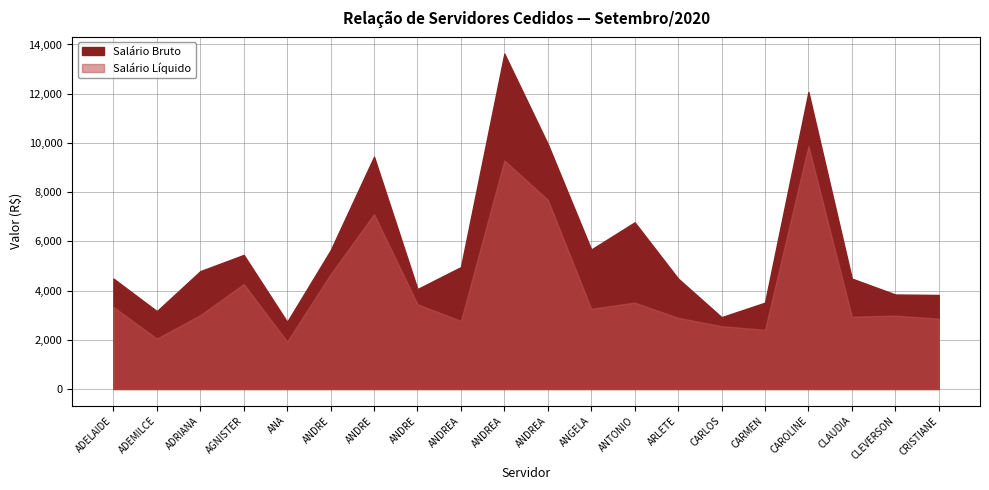

Reading right to left, transcribe all the data shown in this chart.

Salário Bruto: CRISTIANE LOPES FREITAS FREIRE=3820.6	CLEVERSON LUIZ CHAVES=3840.5	CLAUDIA FRANCELINA DE OLIVEIRA E SILVA=4487.4	CAROLINE CHAVES ROMAO E SILVA=12068.5	CARMEN SOCORRO DE ARAUJO MONTEIRO=3508.7	CARLOS ENRIQUE GONCALVES=2919.1	ARLETE RODRIGUES DE SOUZA=4487.4	ANTONIO MARQUES RODRIGUES CHAVES=6772.7	ANGELA DA COSTA CORREA=5668.4	ANDREA MARTINS BRINGEL=9955.1	ANDREA FERREIRA MENDONCA=13626.8	ANDREA DA SILVA ARAUJO=4954.0	ANDRE LUIZ MAYER FERREIRA=4060.6	ANDRE GUSTAVO COSTA DE TOLEDO=9439.5	ANDRE GOMES ROSA DE OLIVEIRA=5637.0	ANA CRISTINA SILVA=2727.2	AGNISTER SOUZA DOS SANTOS=5448.3	ADRIANA LOPES MAGALHAES ROCHA=4789.5	ADEMILCE DE FATIMA CAMILO QUIXABEIRA=3163.6	ADELAIDE TAVARES DA SILVA=4487.4
Salário Líquido: CRISTIANE LOPES FREITAS FREIRE=2858.2	CLEVERSON LUIZ CHAVES=2983.7	CLAUDIA FRANCELINA DE OLIVEIRA E SILVA=2939.0	CAROLINE CHAVES ROMAO E SILVA=9876.7	CARMEN SOCORRO DE ARAUJO MONTEIRO=2407.8	CARLOS ENRIQUE GONCALVES=2553.6	ARLETE RODRIGUES DE SOUZA=2893.5	ANTONIO MARQUES RODRIGUES CHAVES=3511.0	ANGELA DA COSTA CORREA=3262.0	ANDREA MARTINS BRINGEL=7689.9	ANDREA FERREIRA MENDONCA=9287.6	ANDREA DA SILVA ARAUJO=2767.5	ANDRE LUIZ MAYER FERREIRA=3444.0	ANDRE GUSTAVO COSTA DE TOLEDO=7105.0	ANDRE GOMES ROSA DE OLIVEIRA=4668.5	ANA CRISTINA SILVA=1928.7	AGNISTER SOUZA DOS SANTOS=4267.2	ADRIANA LOPES MAGALHAES ROCHA=3002.1	ADEMILCE DE FATIMA CAMILO QUIXABEIRA=2048.3	ADELAIDE TAVARES DA SILVA=3332.8